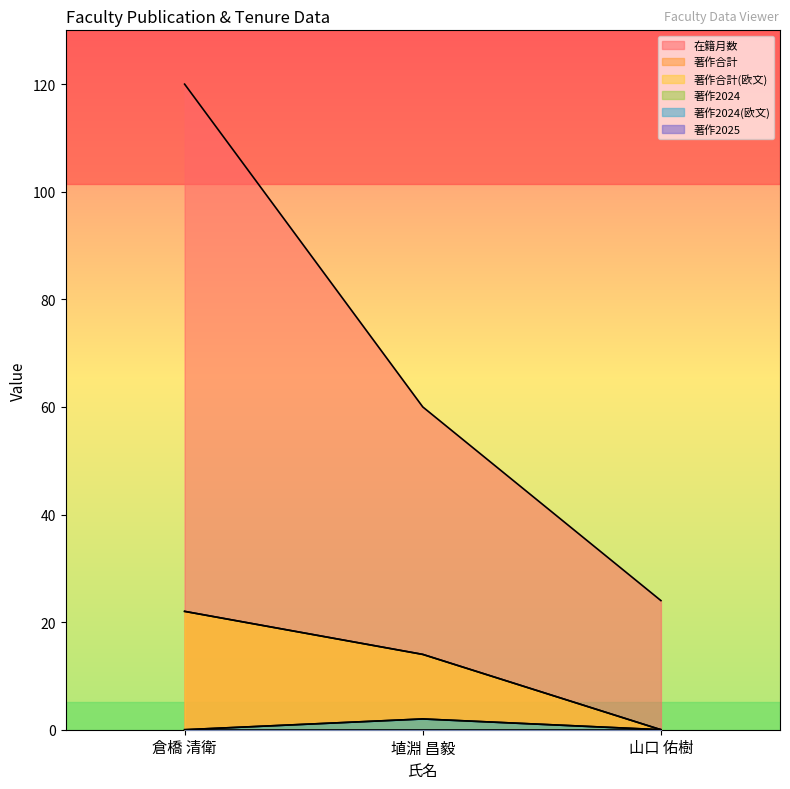

What is the spread (max minus min) of values at 倉橋 清衛?

120